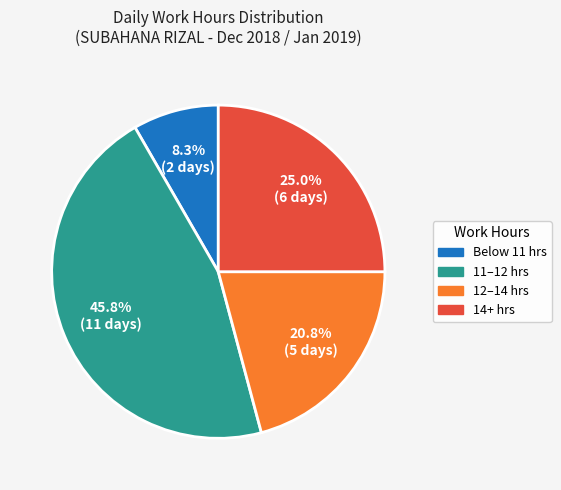

Does any single category account for the majority?

No